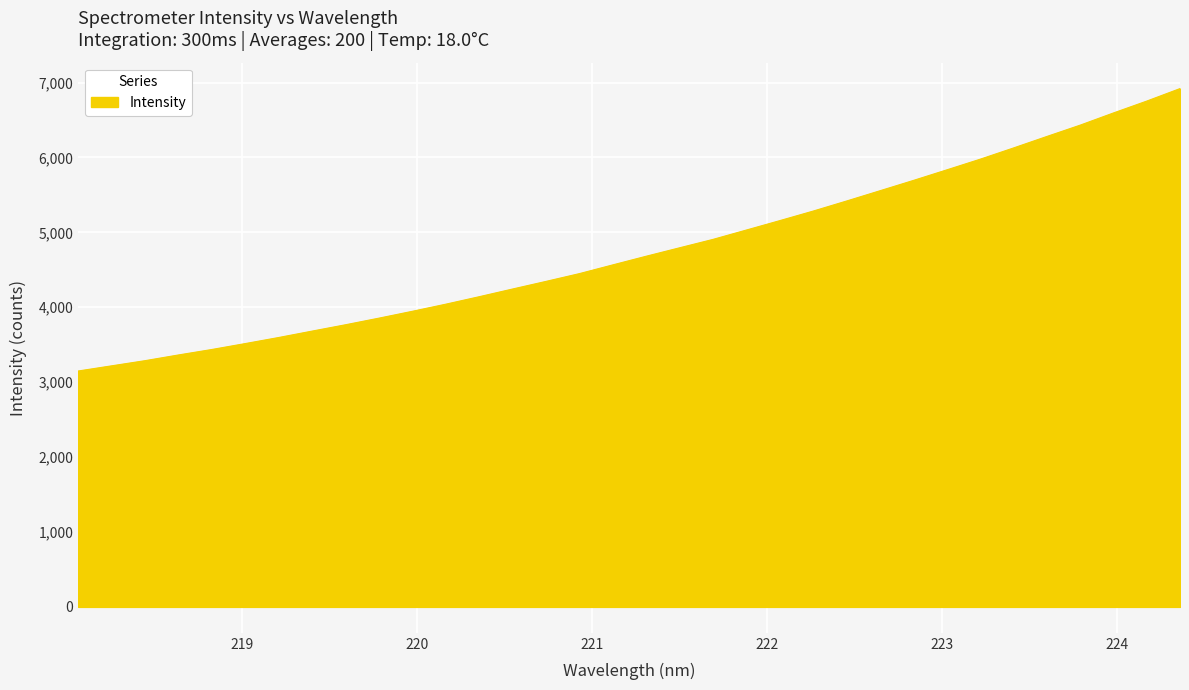

What is the difference between the second highest and second lowest values?

3534.3